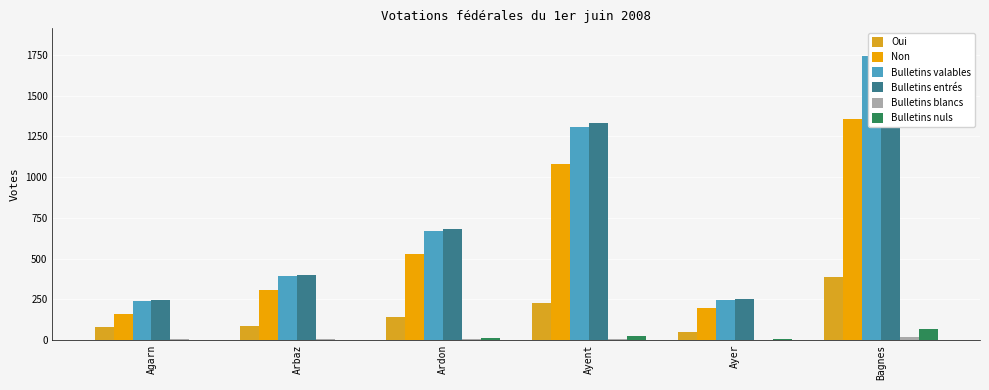

Which series has the largest range (max minus min)?

Bulletins entrés